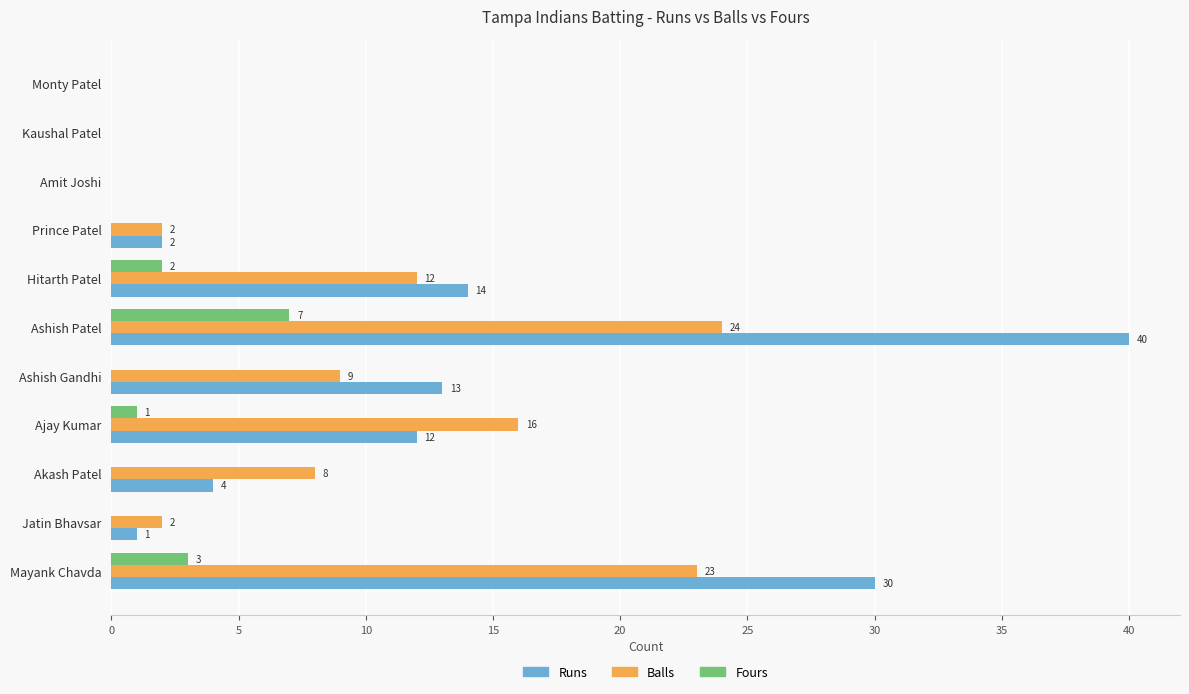

What is the sum of all Balls values?

96